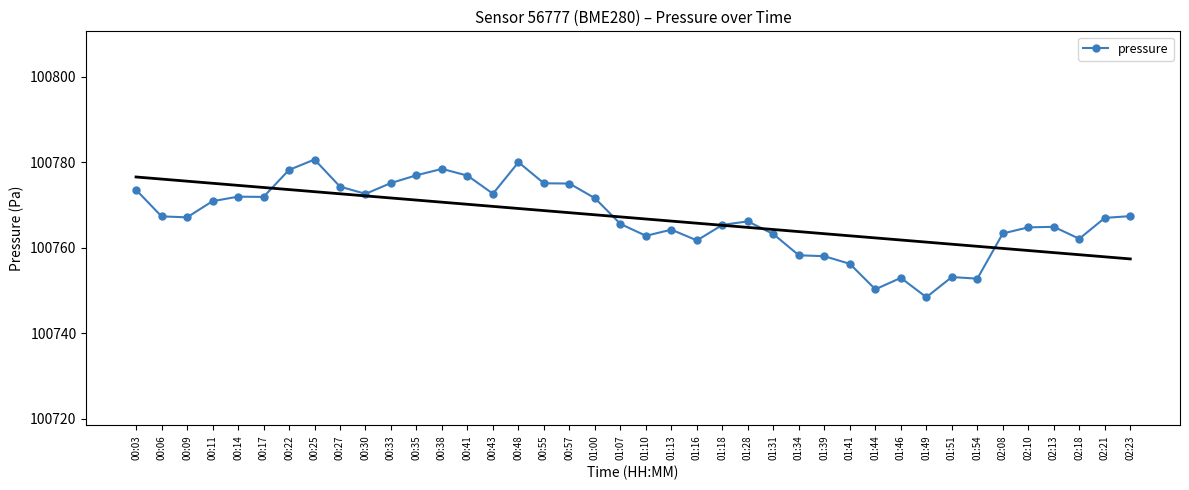

Rank the categories by value from lowest to highest.

01:49, 01:44, 01:54, 01:46, 01:51, 01:41, 01:39, 01:34, 01:16, 02:18, 01:10, 01:31, 02:08, 01:13, 02:10, 02:13, 01:18, 01:07, 01:28, 02:21, 00:09, 00:06, 02:23, 00:11, 01:00, 00:17, 00:14, 00:30, 00:43, 00:03, 00:27, 00:57, 00:55, 00:33, 00:41, 00:35, 00:22, 00:38, 00:48, 00:25